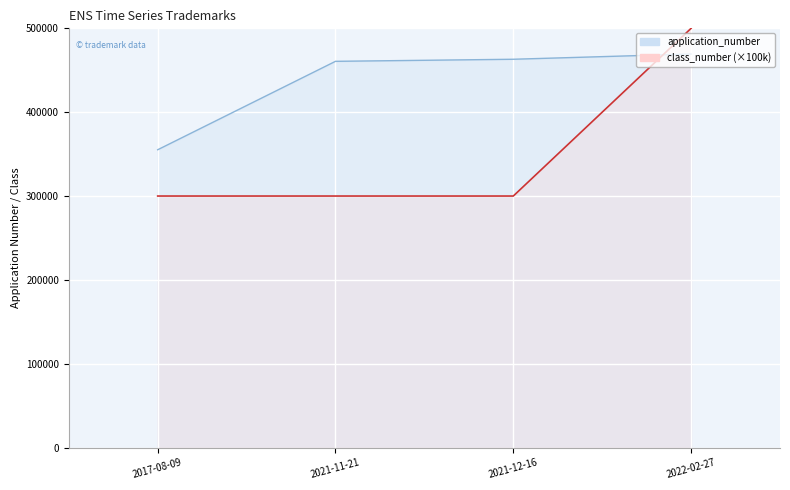

Reading left to right, list all the values displayed in this chart.

application_number: 2017-08-09=355189	2021-11-21=460645	2021-12-16=463118	2022-02-27=469381
class_number: 2017-08-09=300000	2021-11-21=300000	2021-12-16=300000	2022-02-27=500000